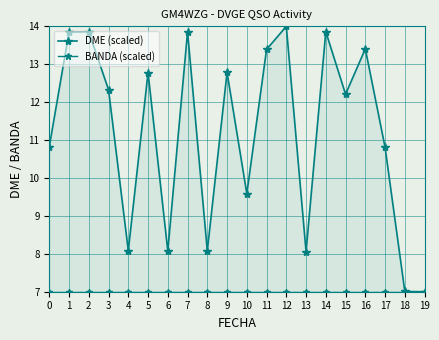

True or false: DME (scaled) and BANDA (scaled) cross at least once.

False